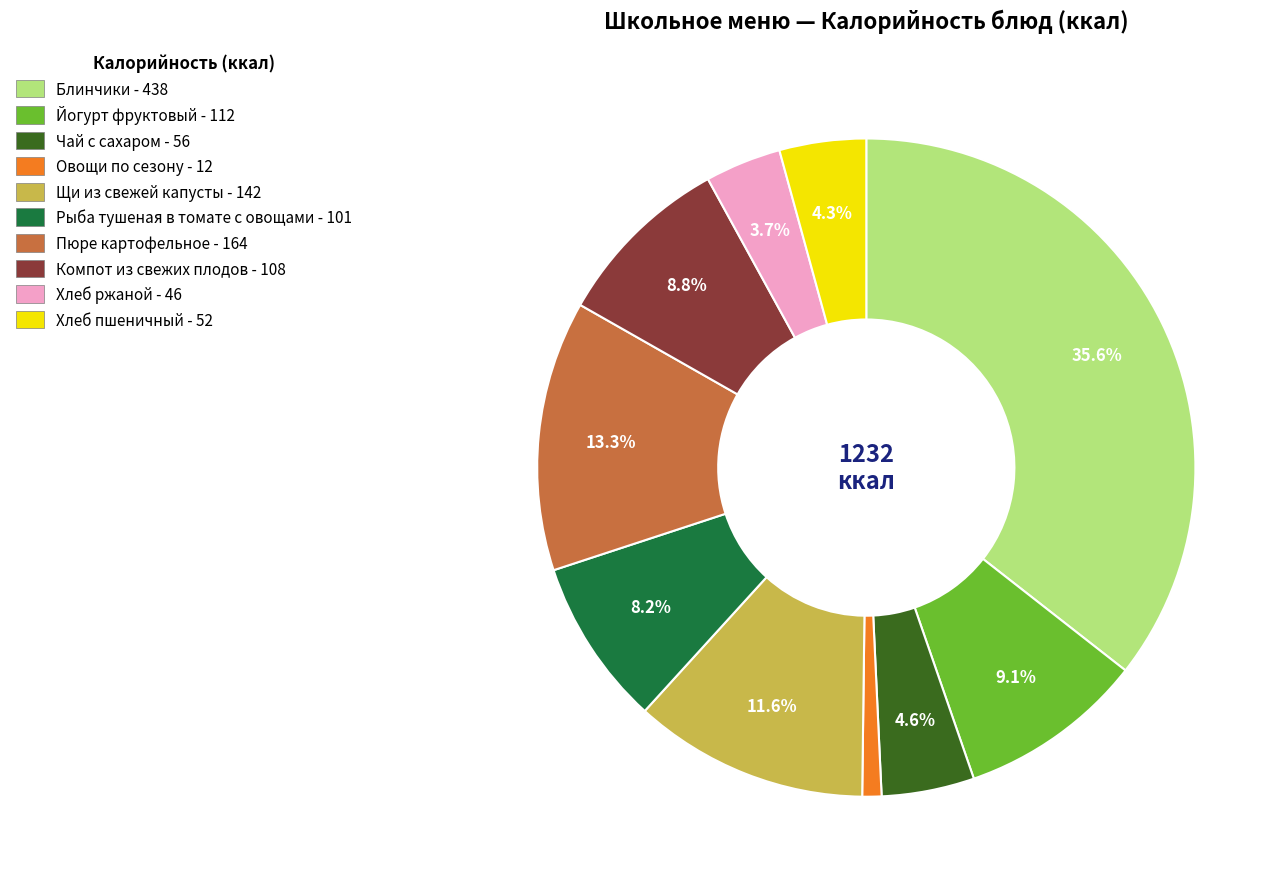

To the nearest percent, what is the difference between the Овощи по сезону and Рыба тушеная в томате с овощами slice percentages?

7%